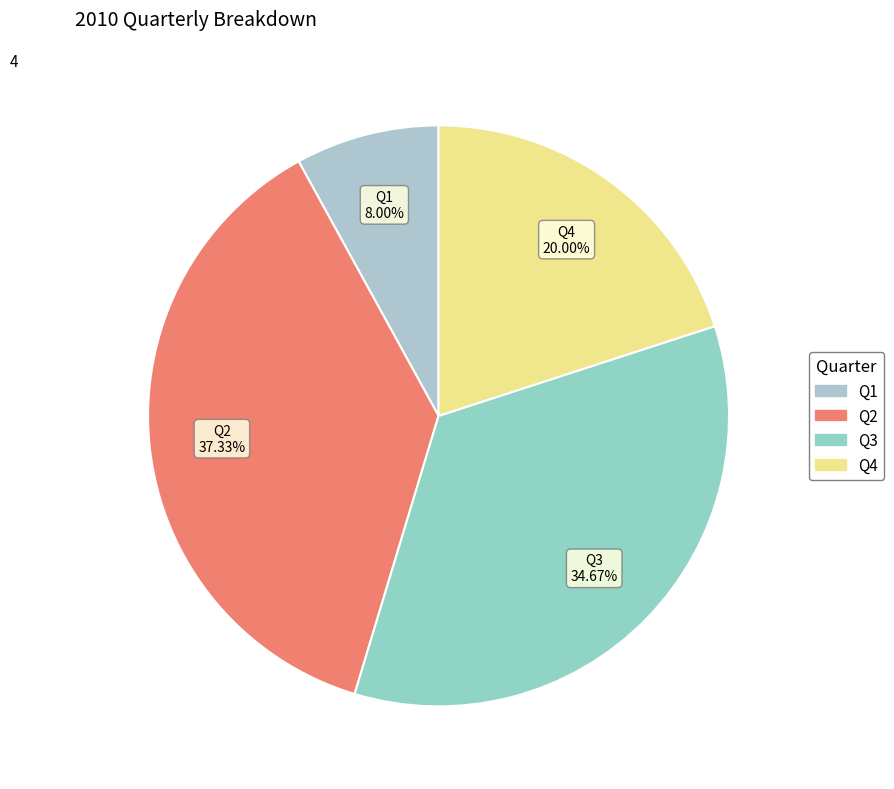

What portion of the pie excludes Q4?

80.0%